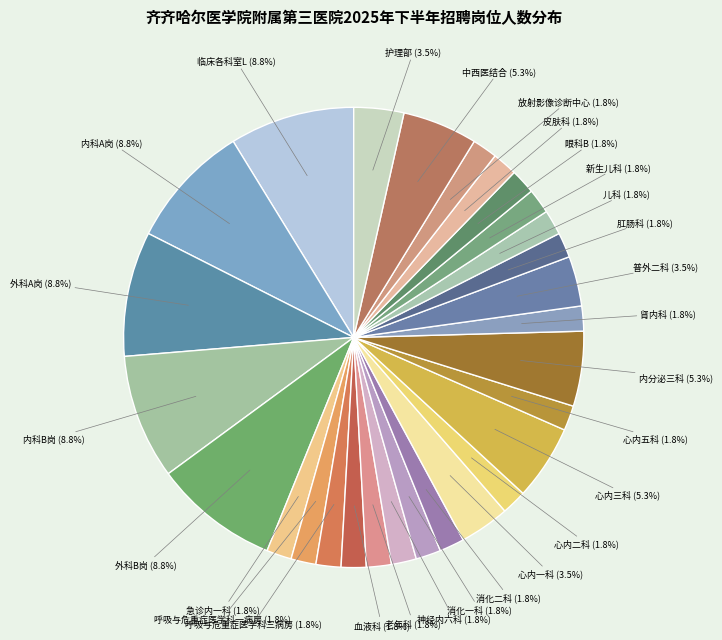

How much of the chart is everything except 新生儿科?

98.2%